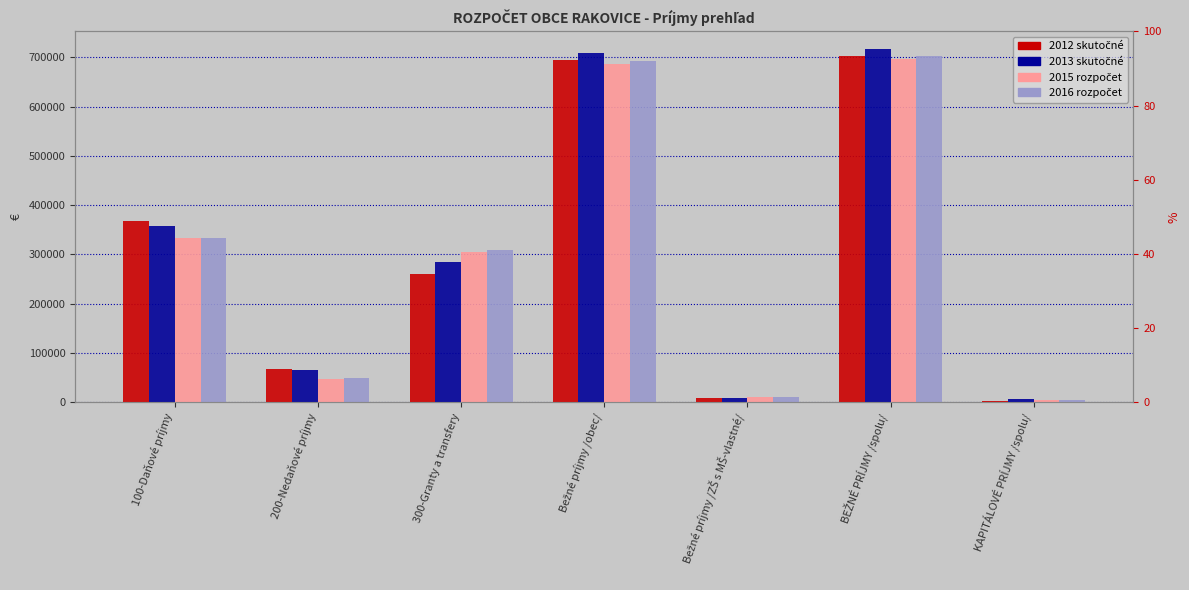

True or false: 2016 rozpočet has a value of 66034.6 at 200-Nedaňové príjmy.

False